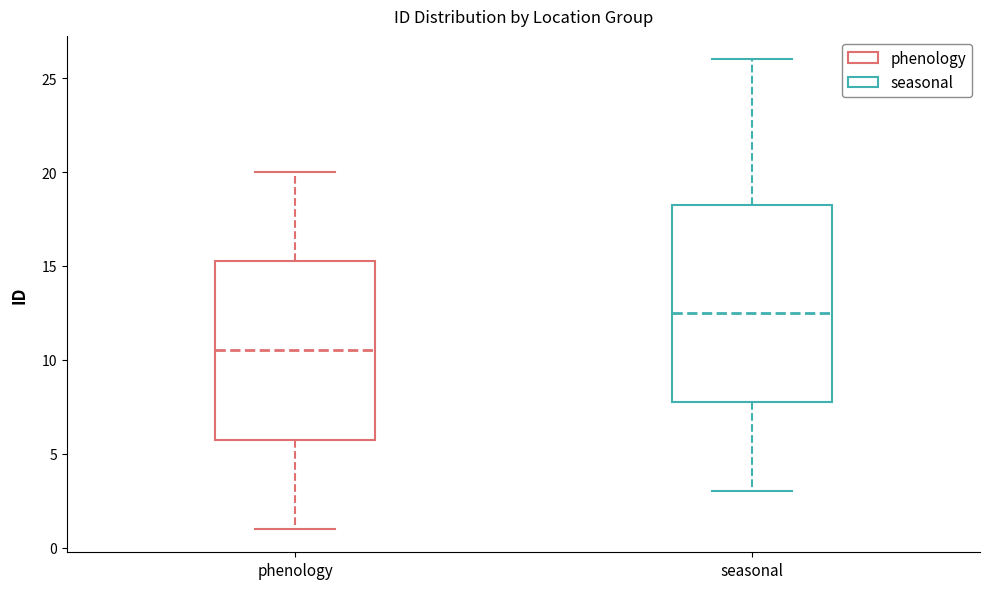

Reading left to right, read every box against the y-axis: the position of its median line, the range the box covers, and the ends of its whiskers. The values are not printed on the chart, so give them approximately, as read against the axis.

phenology: median 10.5, box 6.0 to 15.5, whiskers 1.0 to 20.0
seasonal: median 12.5, box 8.0 to 18.5, whiskers 3.0 to 26.0